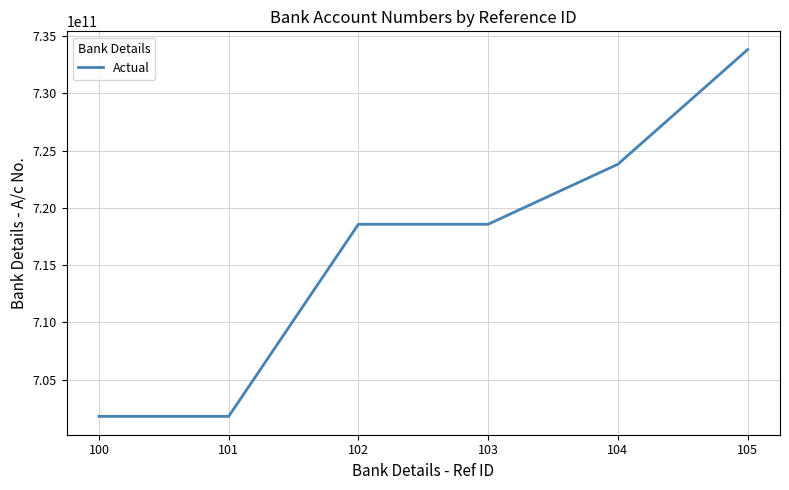

What is the sum of the values at 103 and 100?

1420369402382